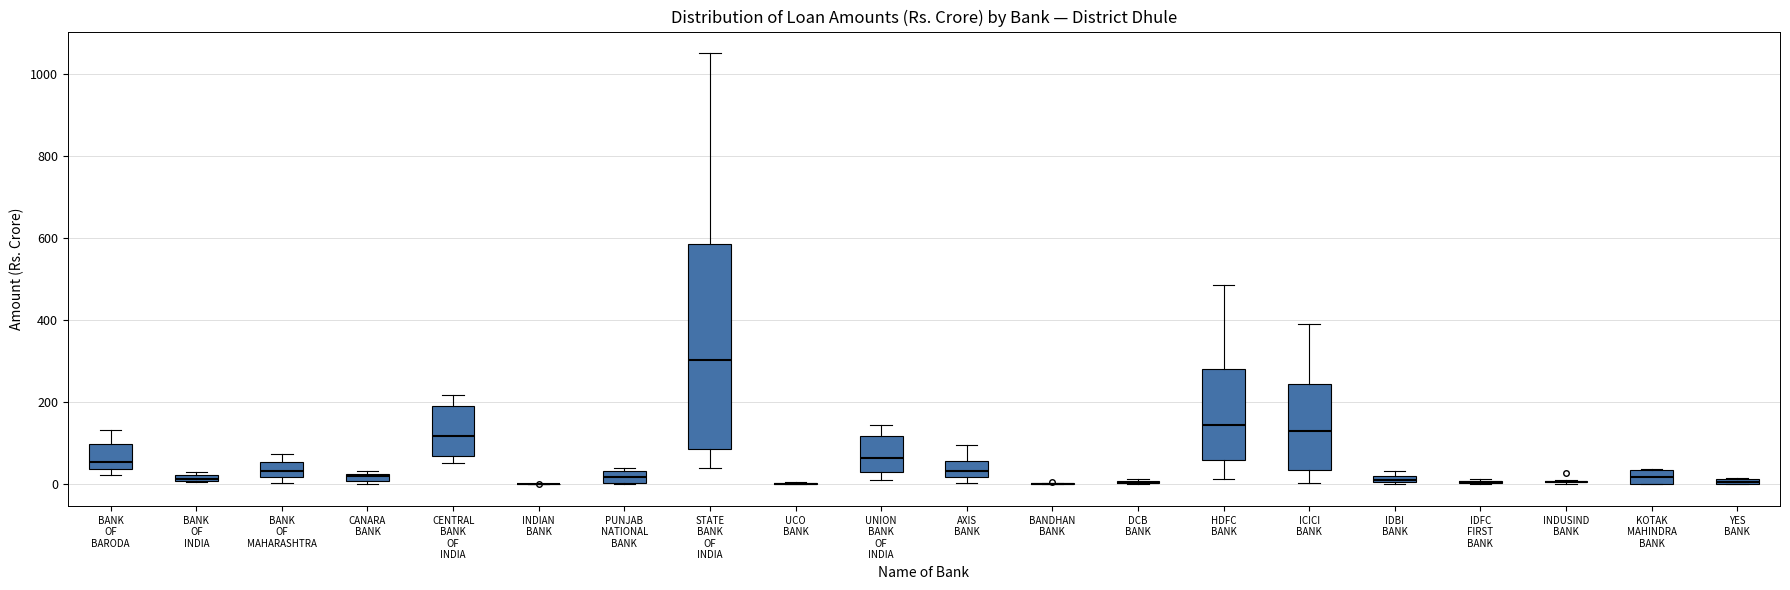

Which box is the tallest, from its lower edge to its upper edge?

STATE BANK OF INDIA